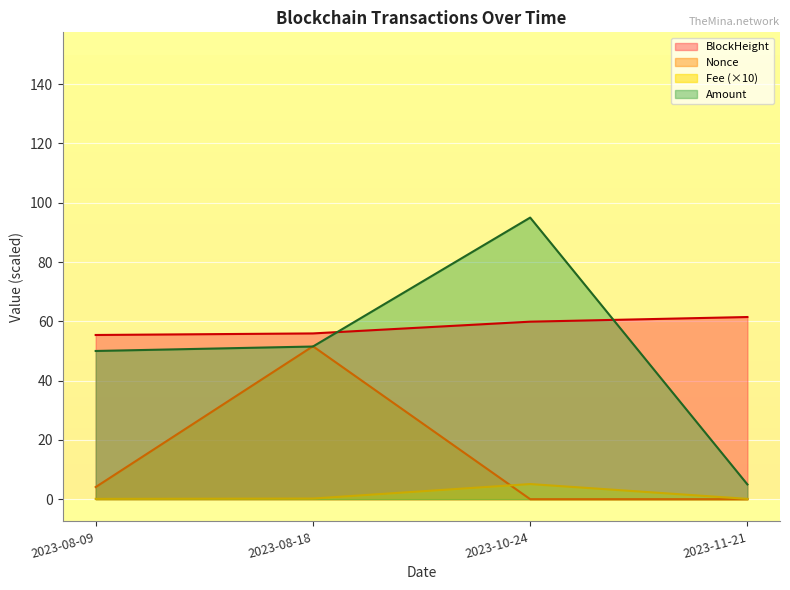

How many interior local valleys does the Fee series have?

1